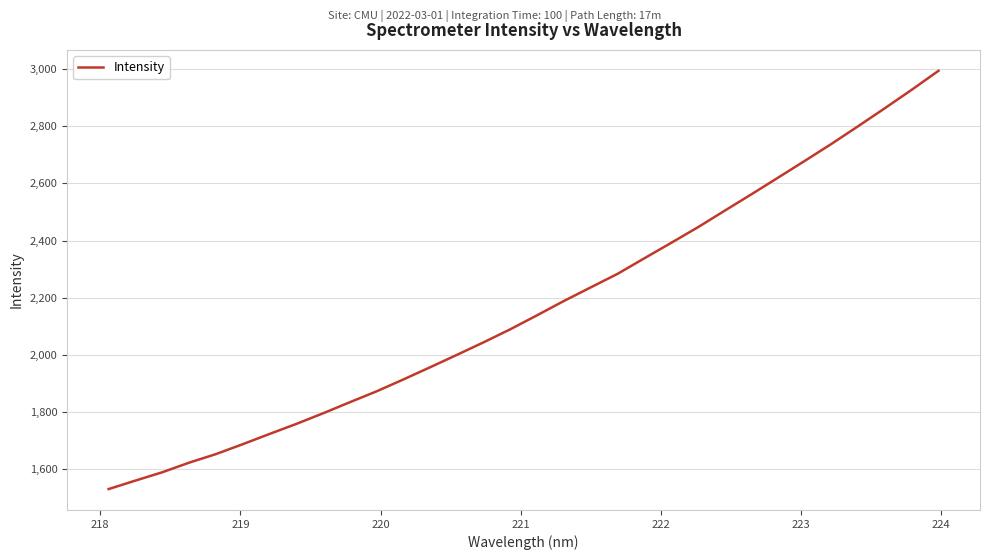

What is the greatest value displayed?

2994.2